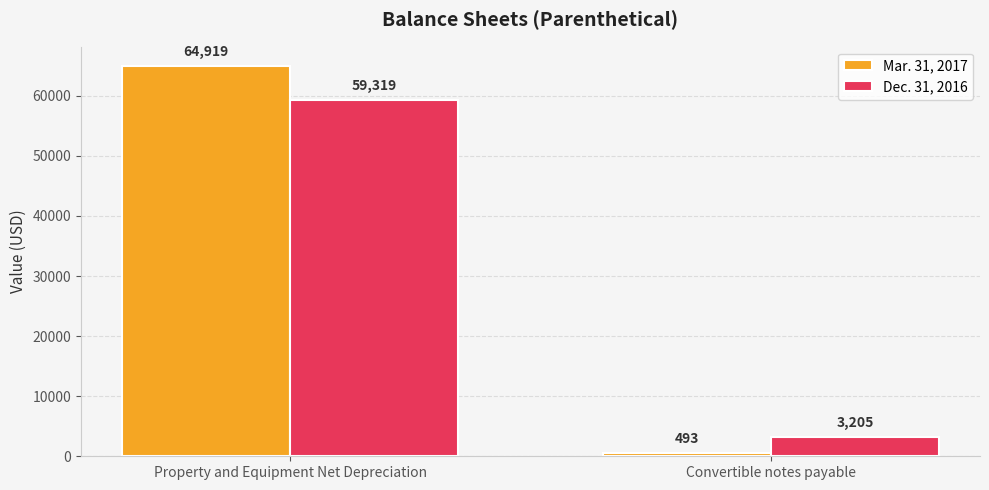

What position from the right is Convertible notes payable?

1